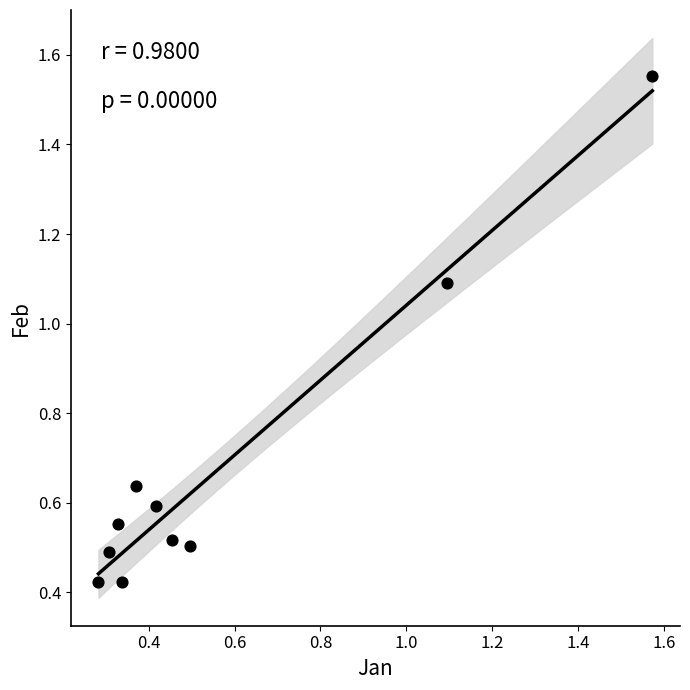

What is the range of Y values (max minus min)?

1.1